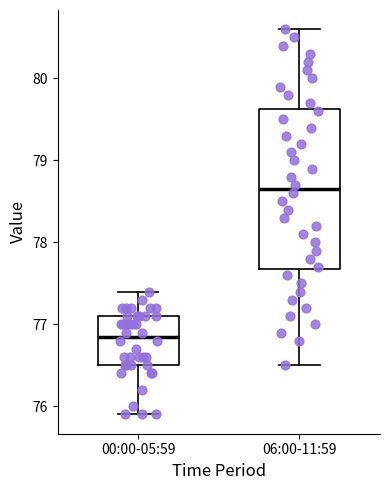

Which box's median line is the lowest?

00:00-05:59